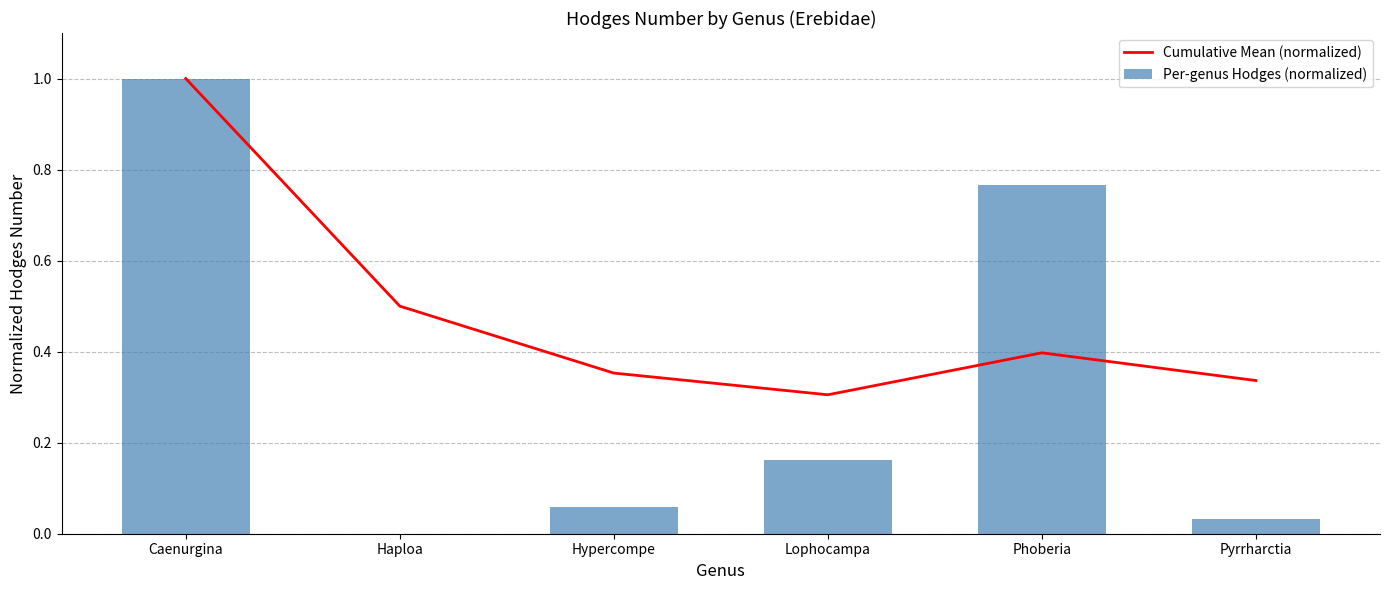

What is the spread (max minus min) of values at Hypercompe?

0.3